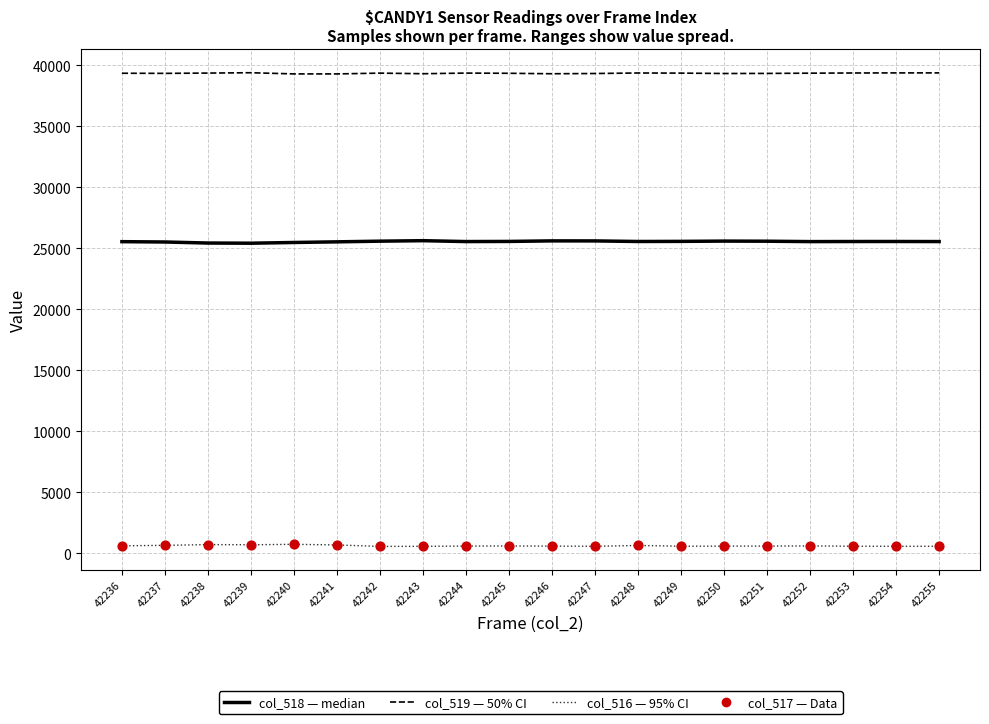

At how many categories does at least one series exceed 1528?

20